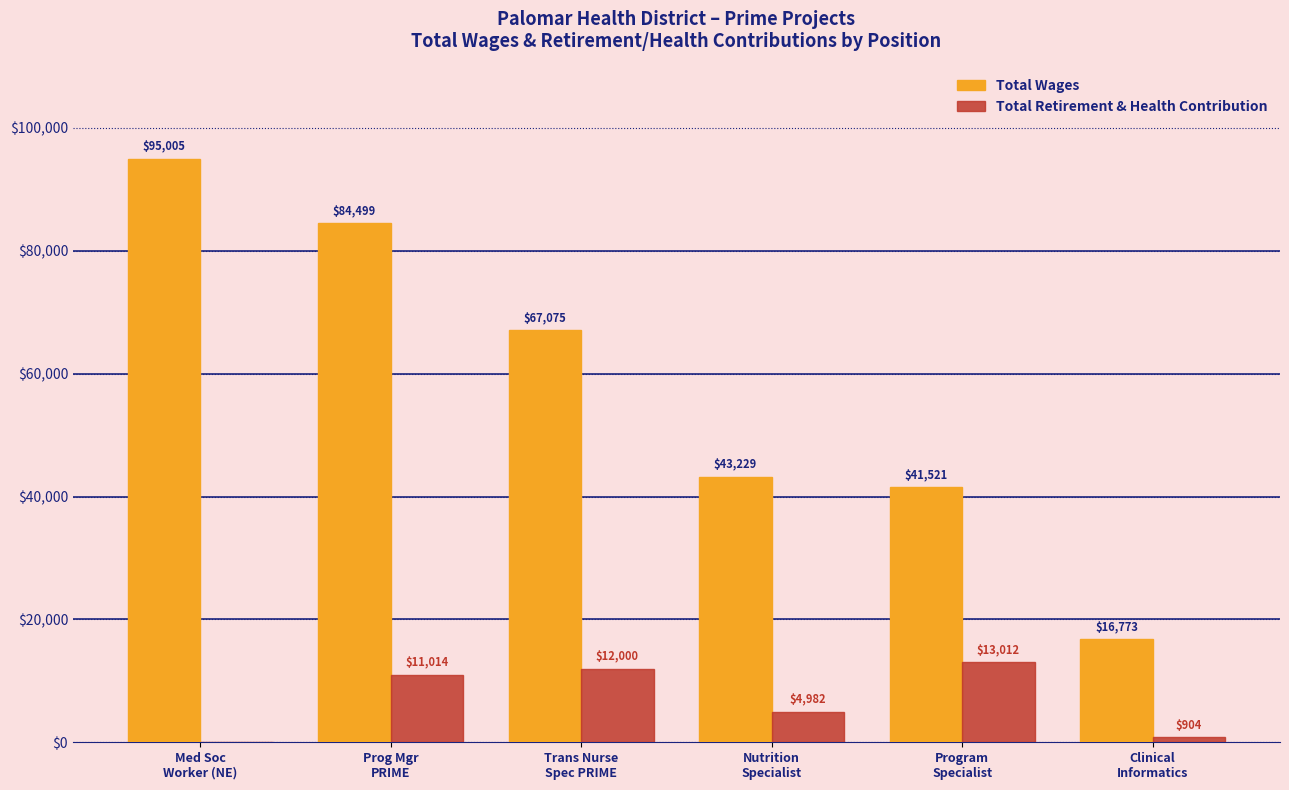

What is the maximum value for Total Retirement & Health Contribution?

13012